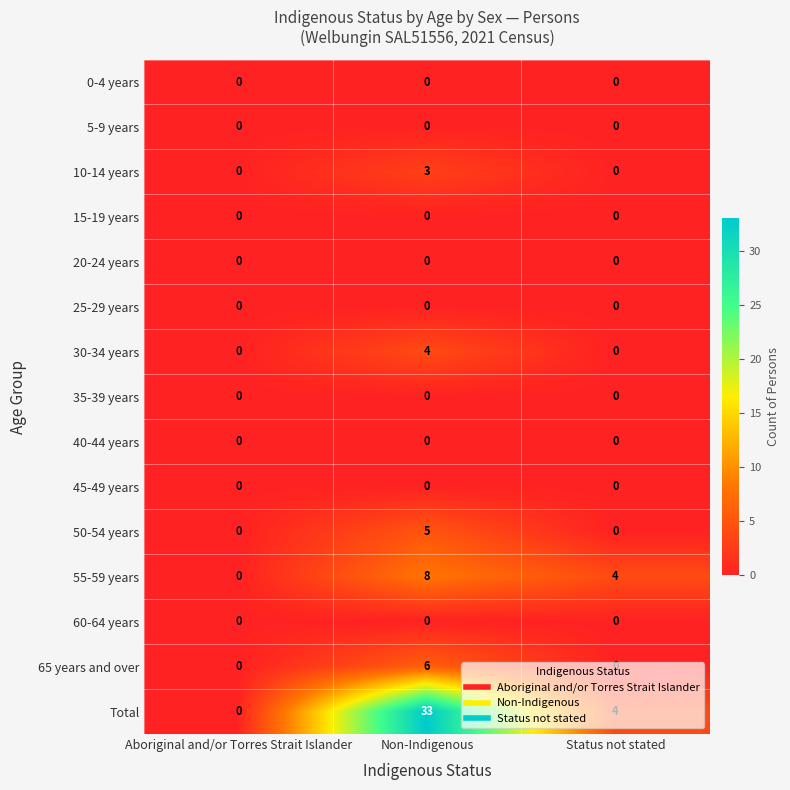

Which series has the widest spread of values?

Total